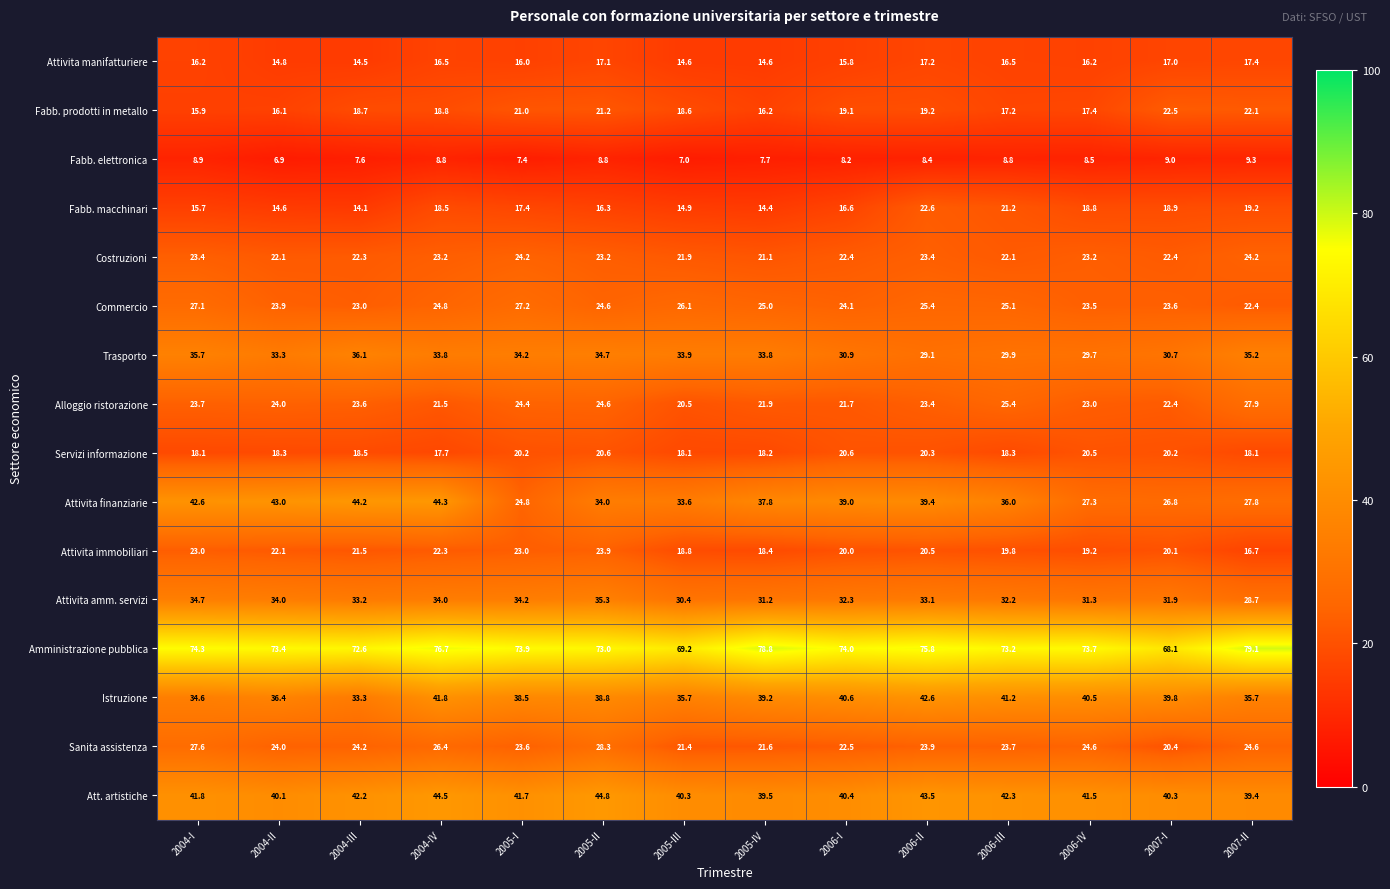

Rank the categories by Fabb. prodotti in metallo value from highest to lowest.

2007-I, 2007-II, 2005-II, 2005-I, 2006-II, 2006-I, 2004-IV, 2004-III, 2005-III, 2006-IV, 2006-III, 2005-IV, 2004-II, 2004-I